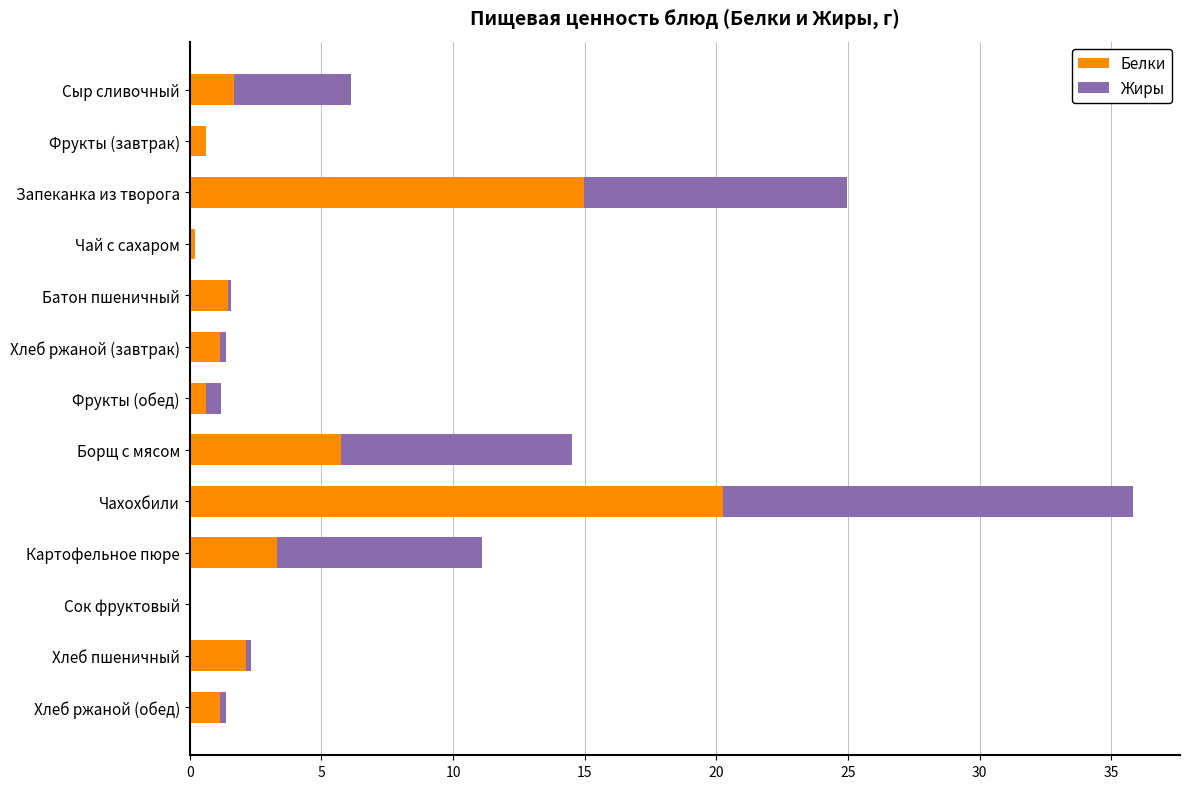

Where is Белки nearest to the value 10?

Борщ с мясом